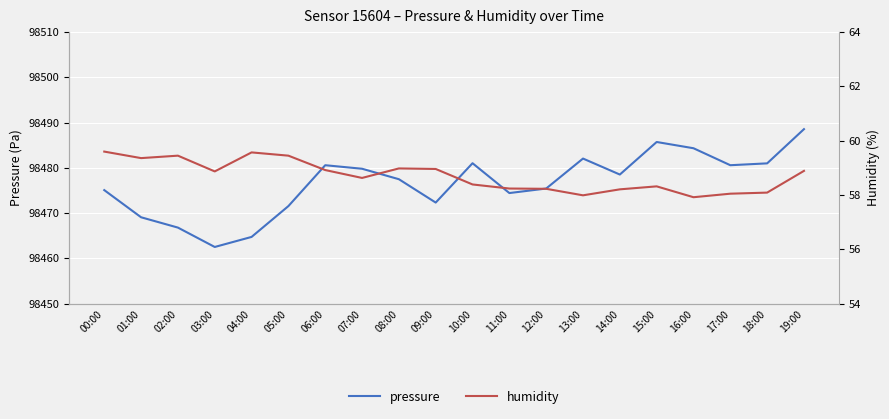

What value does the humidity series have at 05:00?

59.5